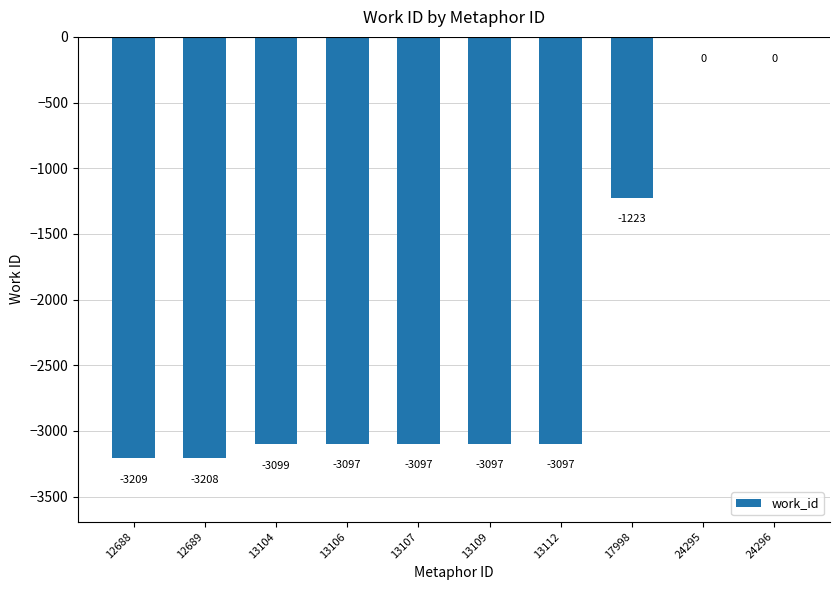

Reading left to right, what are all the values shown in this chart?

-3209	-3208	-3099	-3097	-3097	-3097	-3097	-1223	0	0